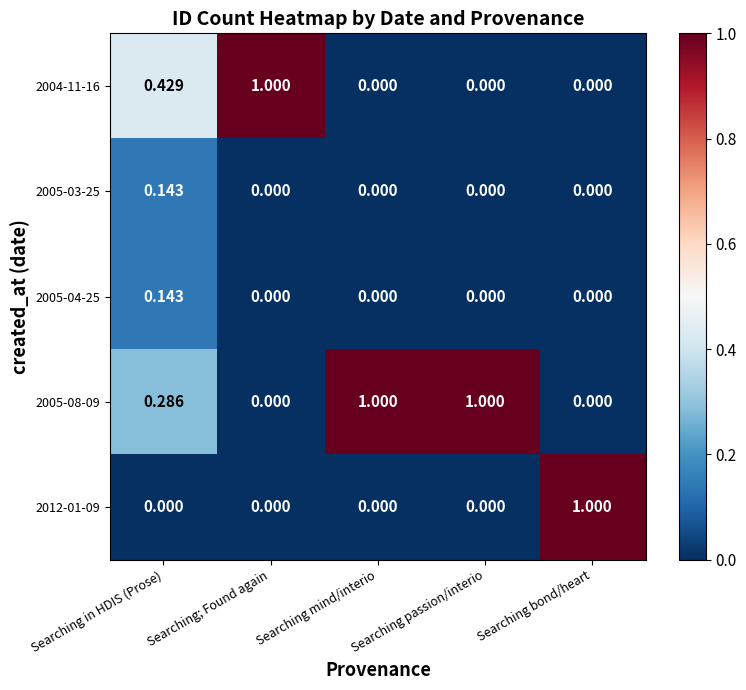

Is the value of 2005-08-09 at Searching in HDIS (Prose) greater than the value of 2005-03-25 at Searching in HDIS (Prose)?

Yes